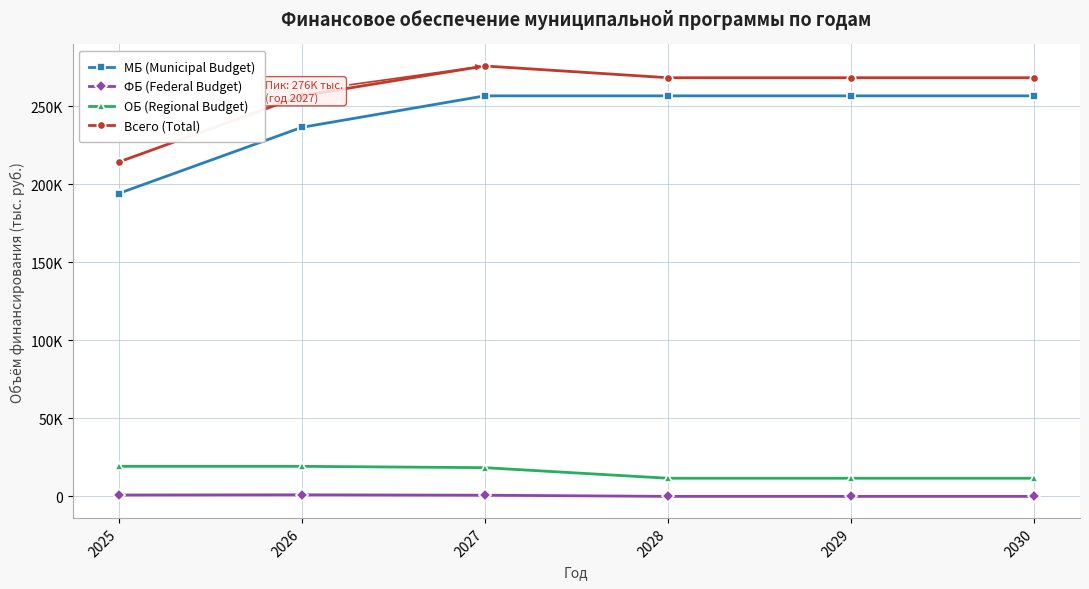

What are all the series names shown in the legend?

МБ (Municipal Budget), ФБ (Federal Budget), ОБ (Regional Budget), Всего (Total)